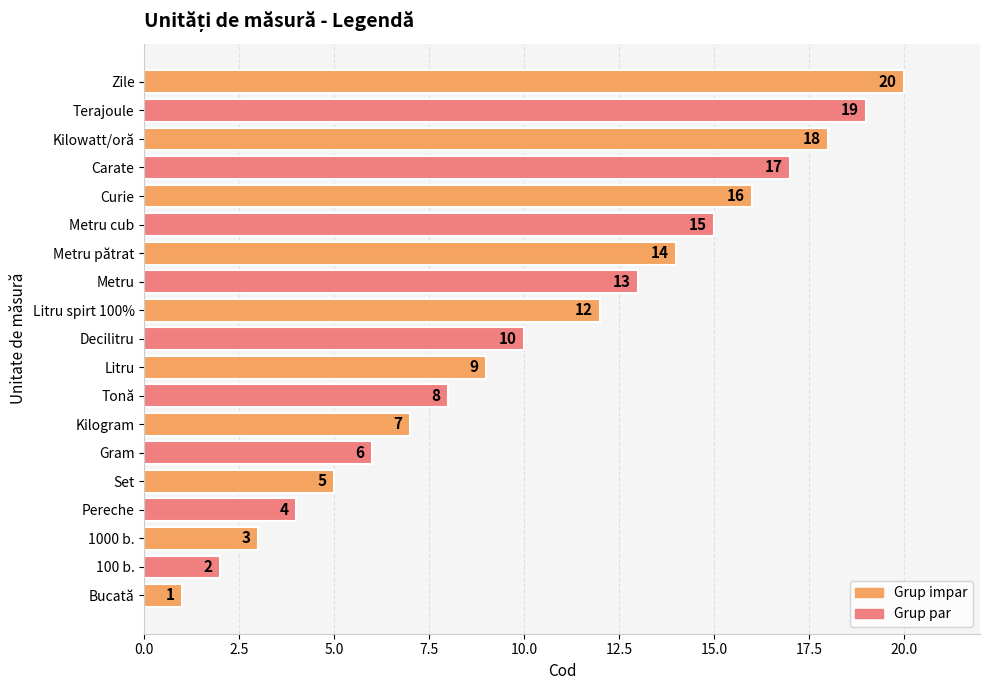

Where is the data nearest to the value 10?

Decilitru